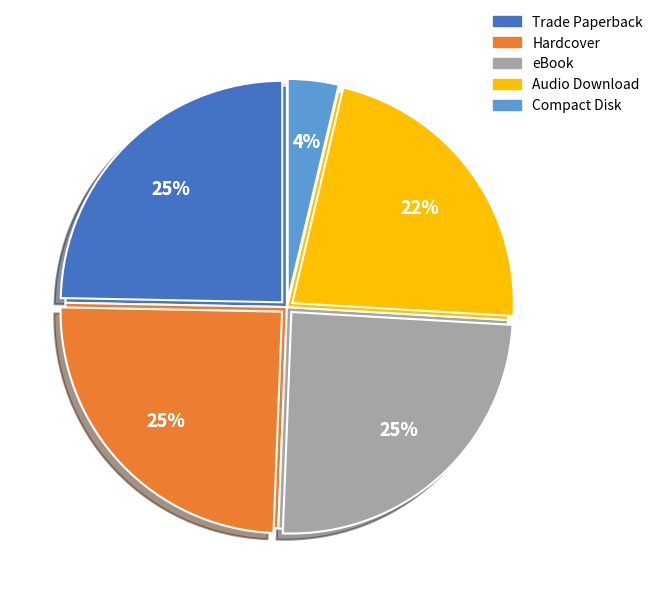

Rank the categories by value from lowest to highest.

Compact Disk, Audio Download, Trade Paperback, Hardcover, eBook